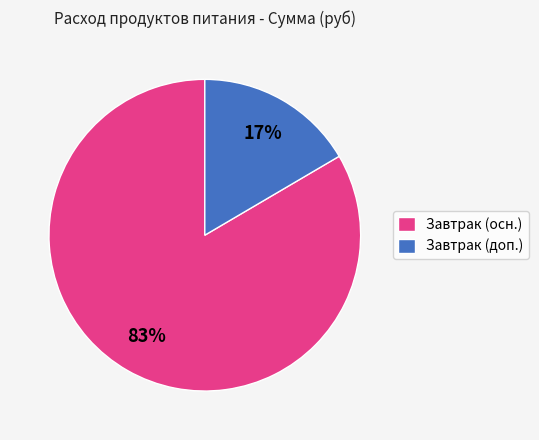

Combined, do Завтрак (осн.) and Завтрак (доп.) account for over 50%?

Yes